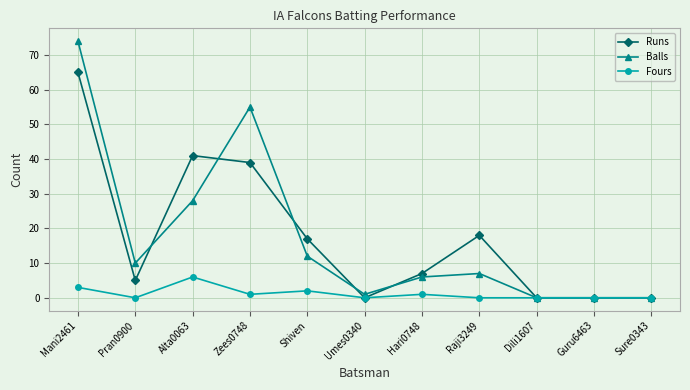

What is the difference between the maximum and second lowest values in the Balls series?

74